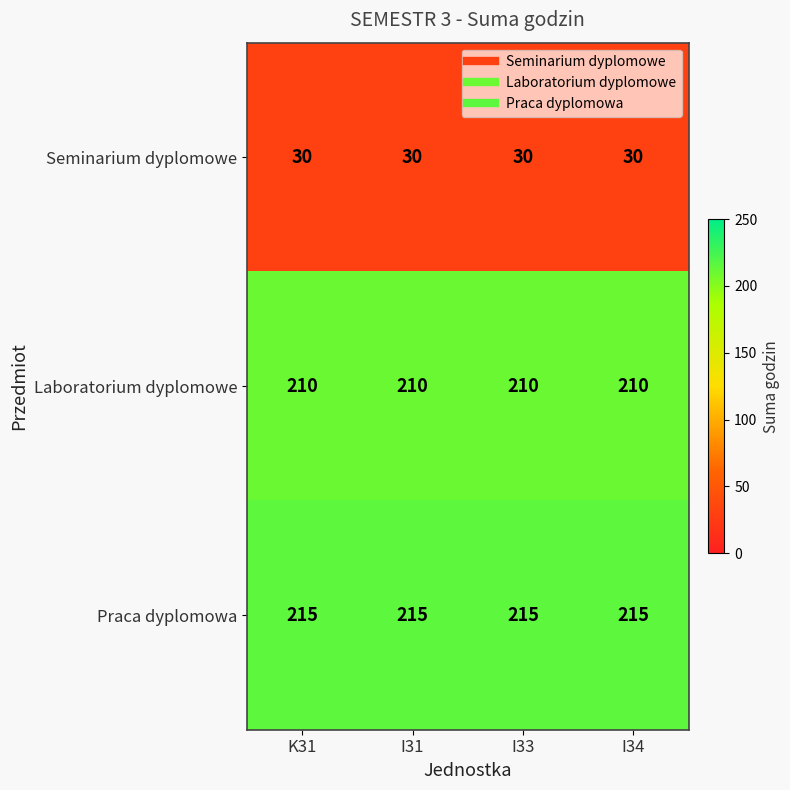

At I34, list the series in order from largest to smallest.

Praca dyplomowa, Laboratorium dyplomowe, Seminarium dyplomowe